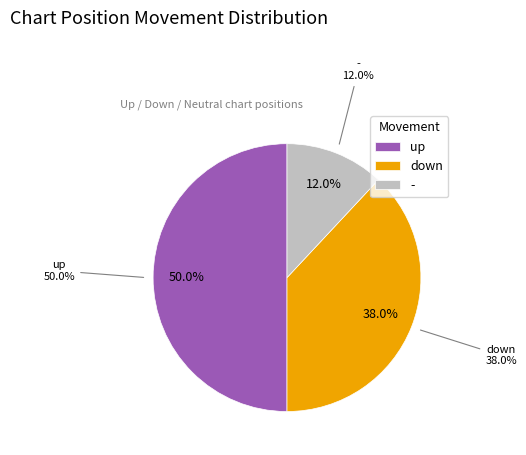

To the nearest percent, what is the combined percentage of - and up?

62%